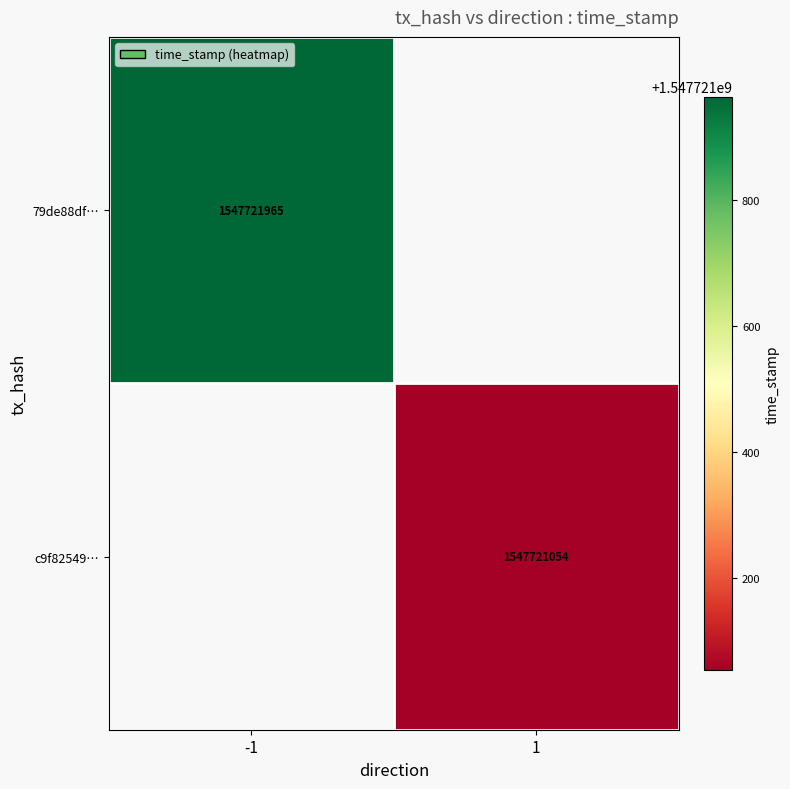

Between time_stamp and direction, which is larger?

time_stamp